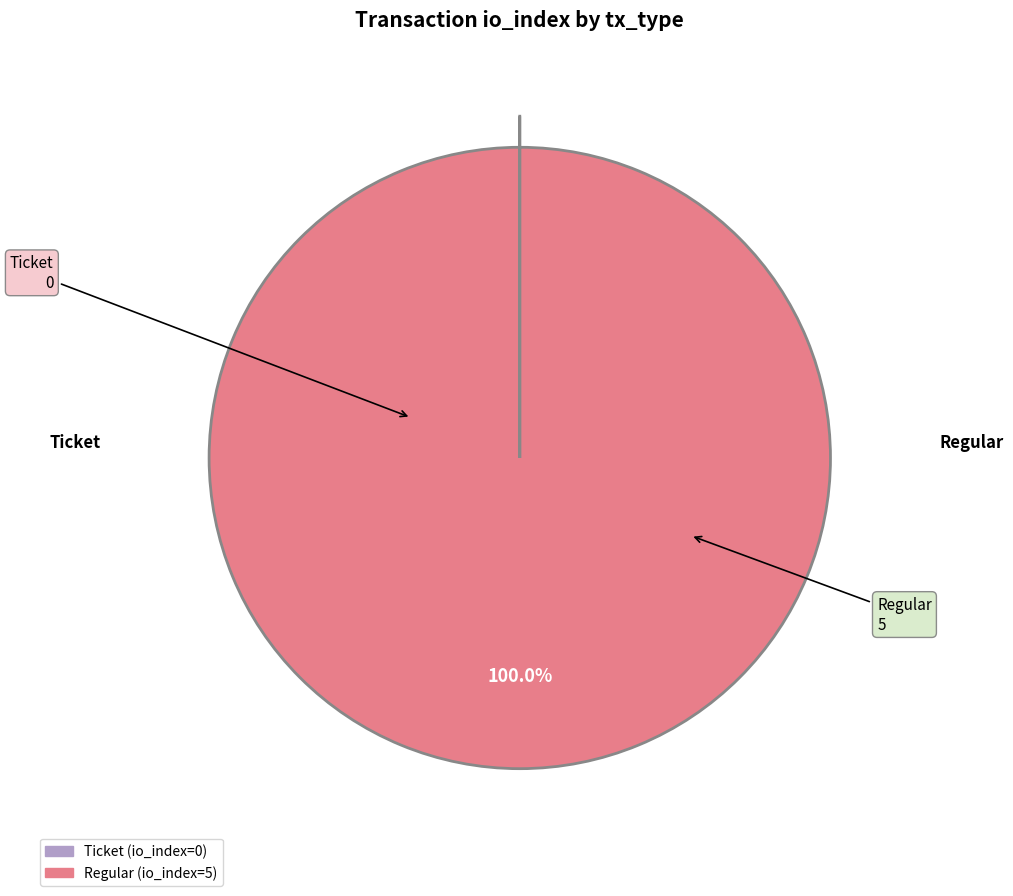

Which category has the biggest portion of the pie?

Regular